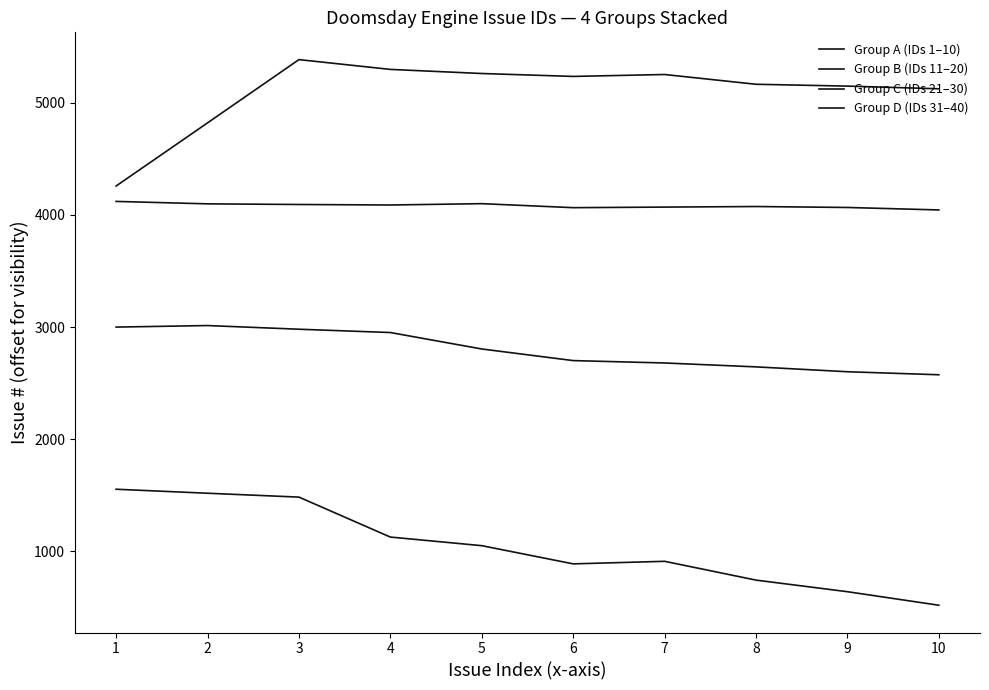

Is this an area chart (filled region under the line)?

No